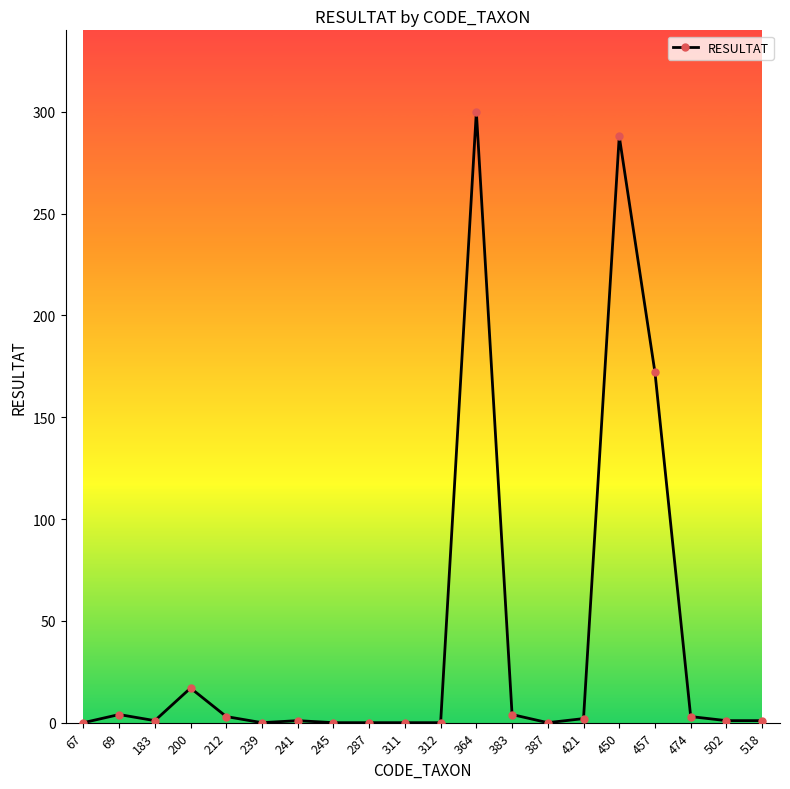

Which category has the highest value across all series?

364